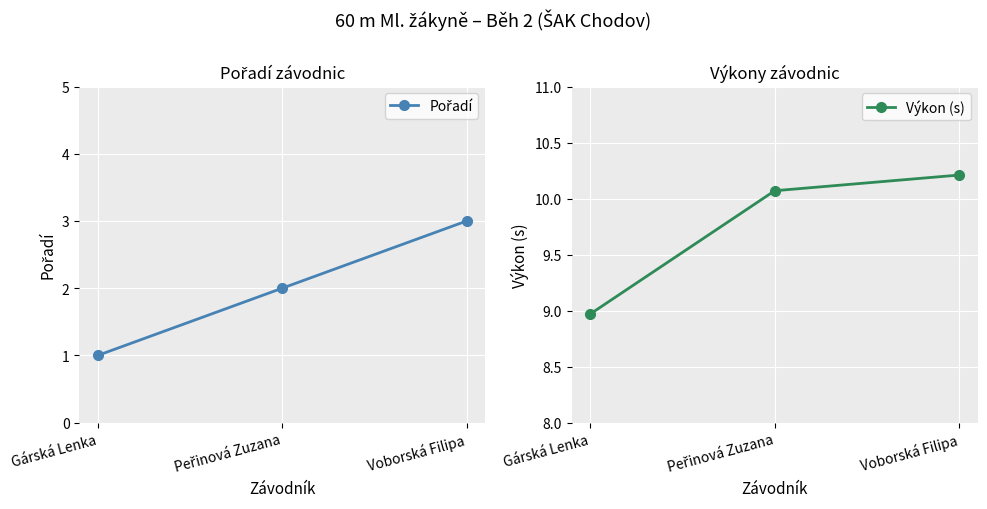

What is the maximum value for Výkon (s)?

10.2